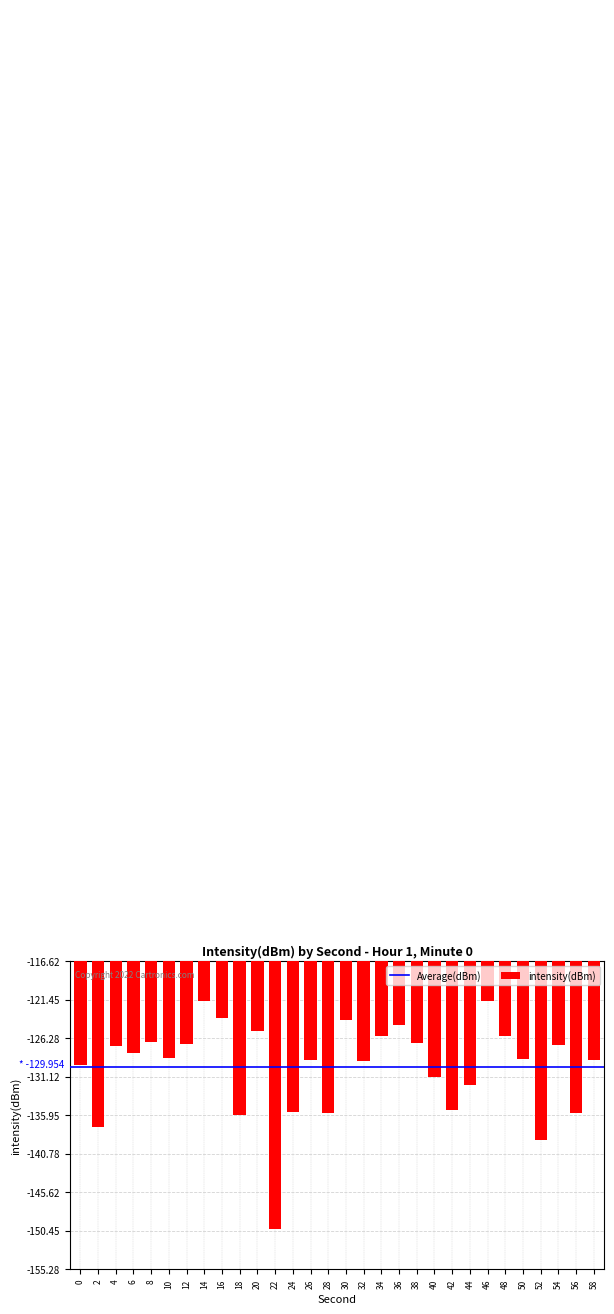

Where does the data first go above -128?

4